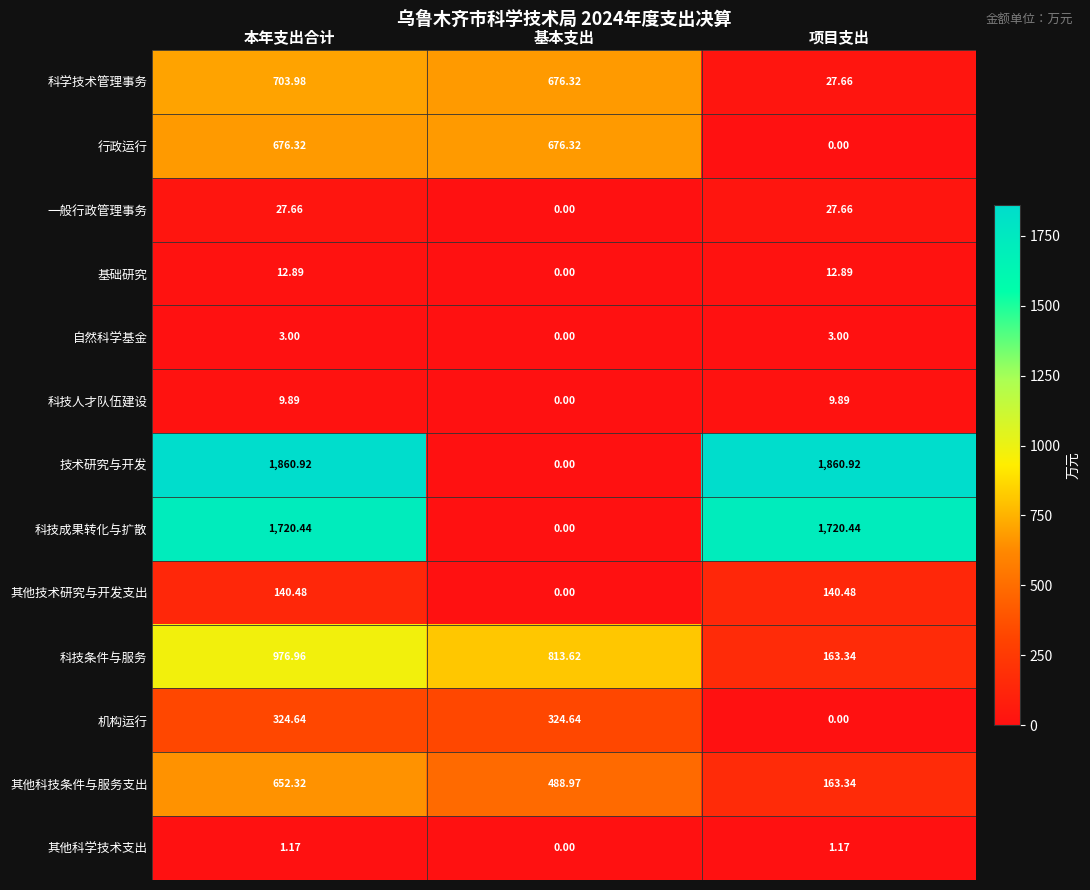

At which category is the sum across all series the highest?

本年支出合计